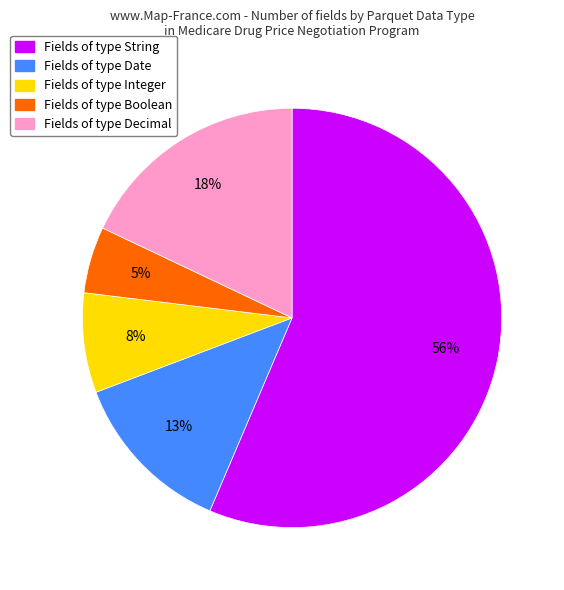

Is the sum of Fields of type String and Fields of type Boolean greater than half?

Yes